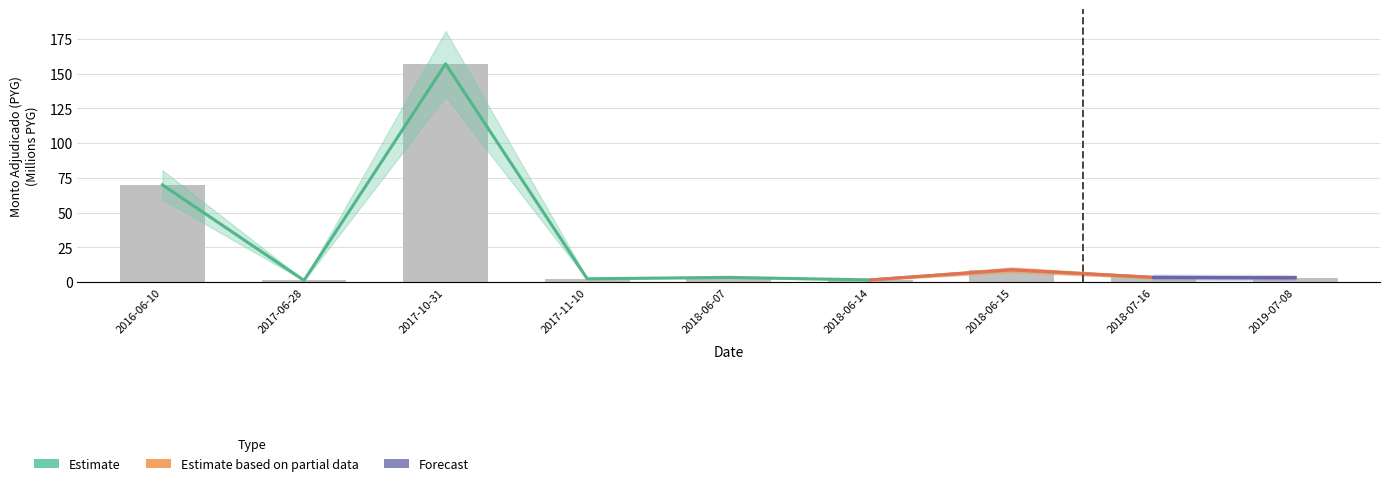

Which category has the highest value across all series?

2017-10-31